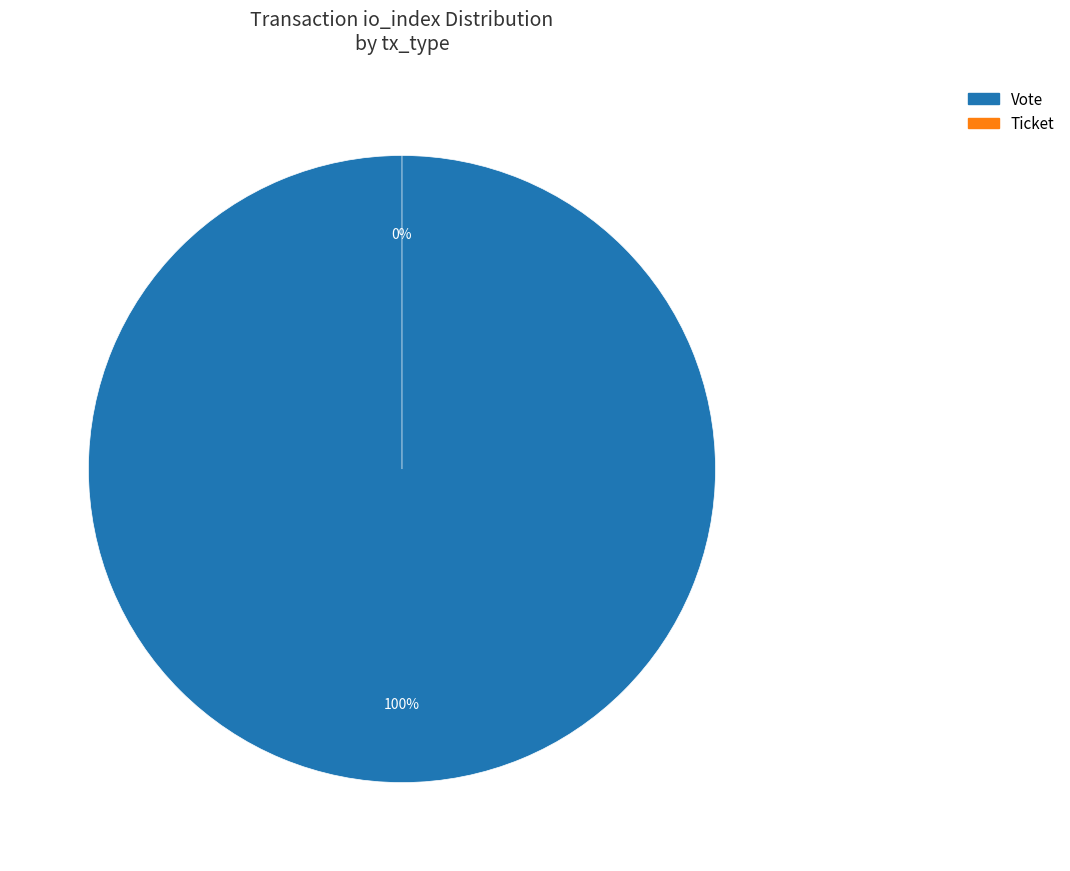

The Ticket slice represents 0% of the pie. True or false?

True